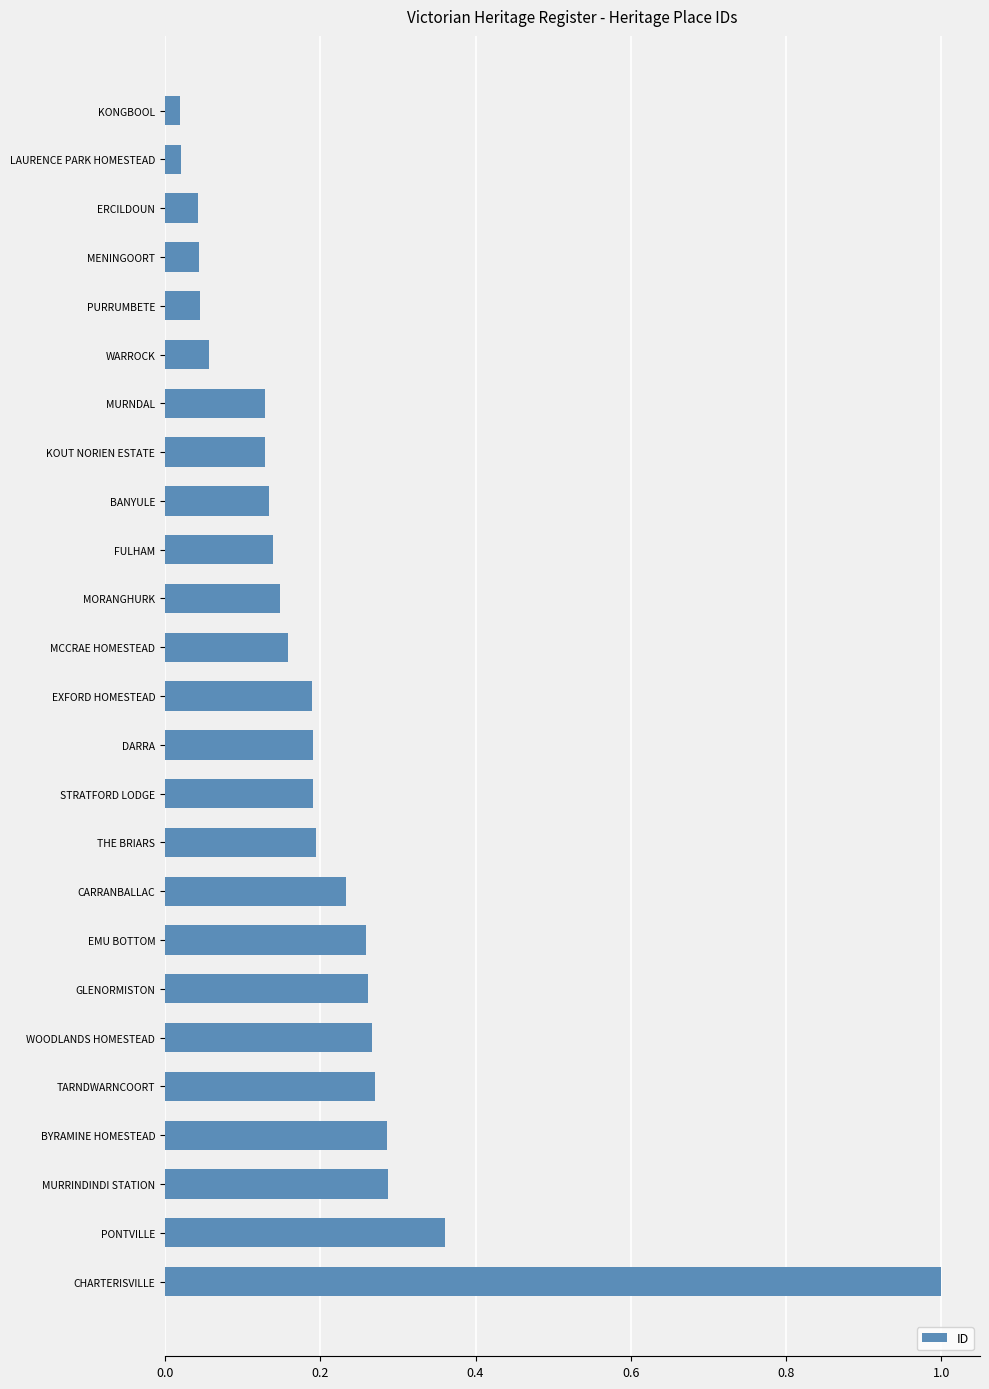

The chart shows a value of 0.2 at THE BRIARS. True or false?

True